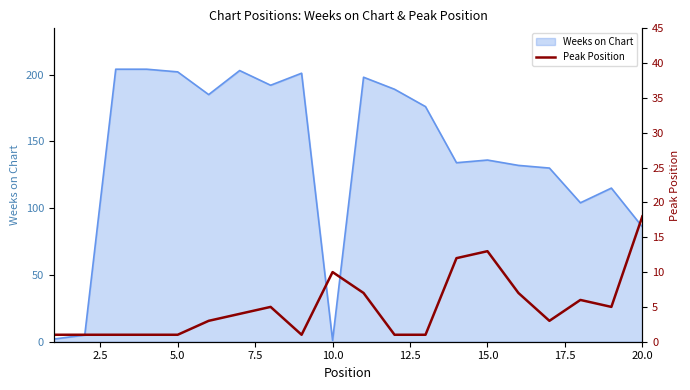

How many data points does each series have?

20